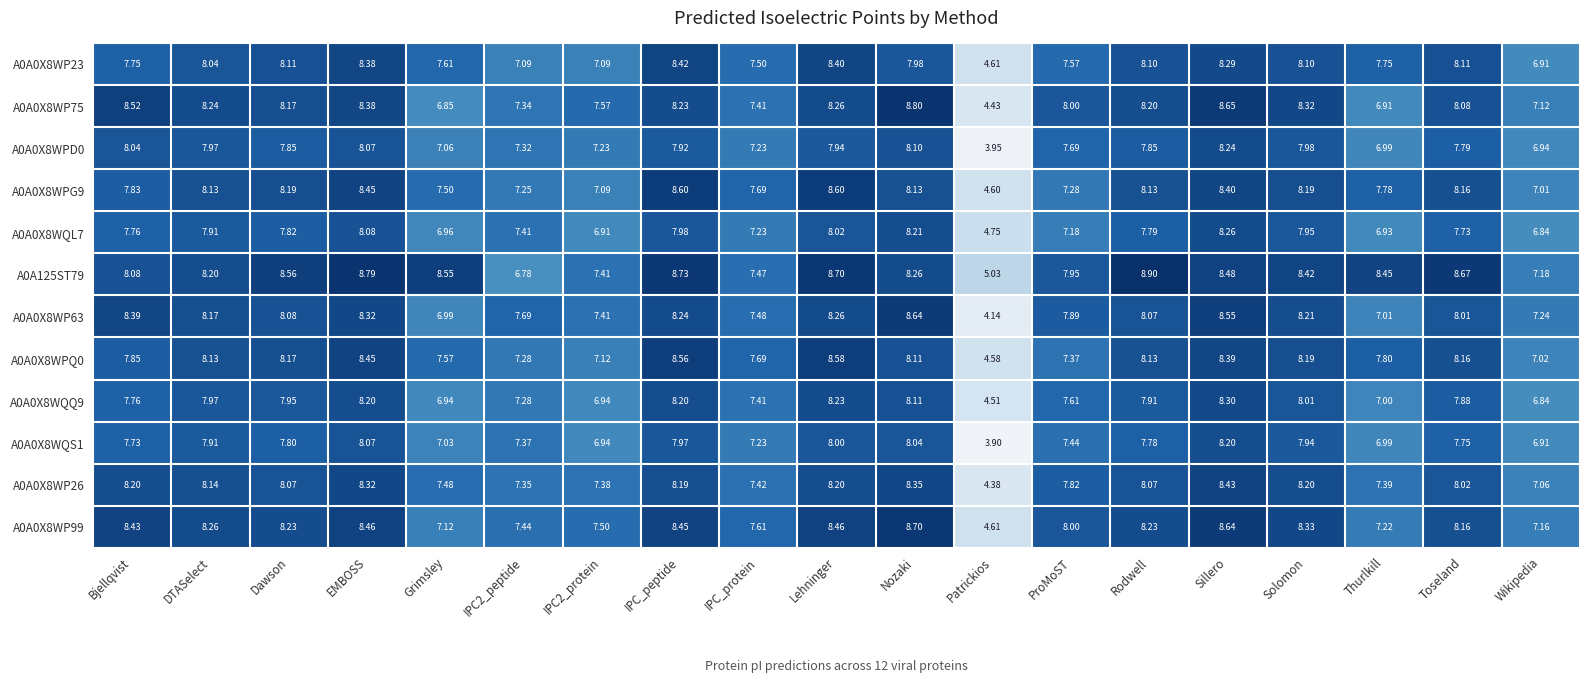

At which label is A0A0X8WP23 closest to 6?

Wikipedia